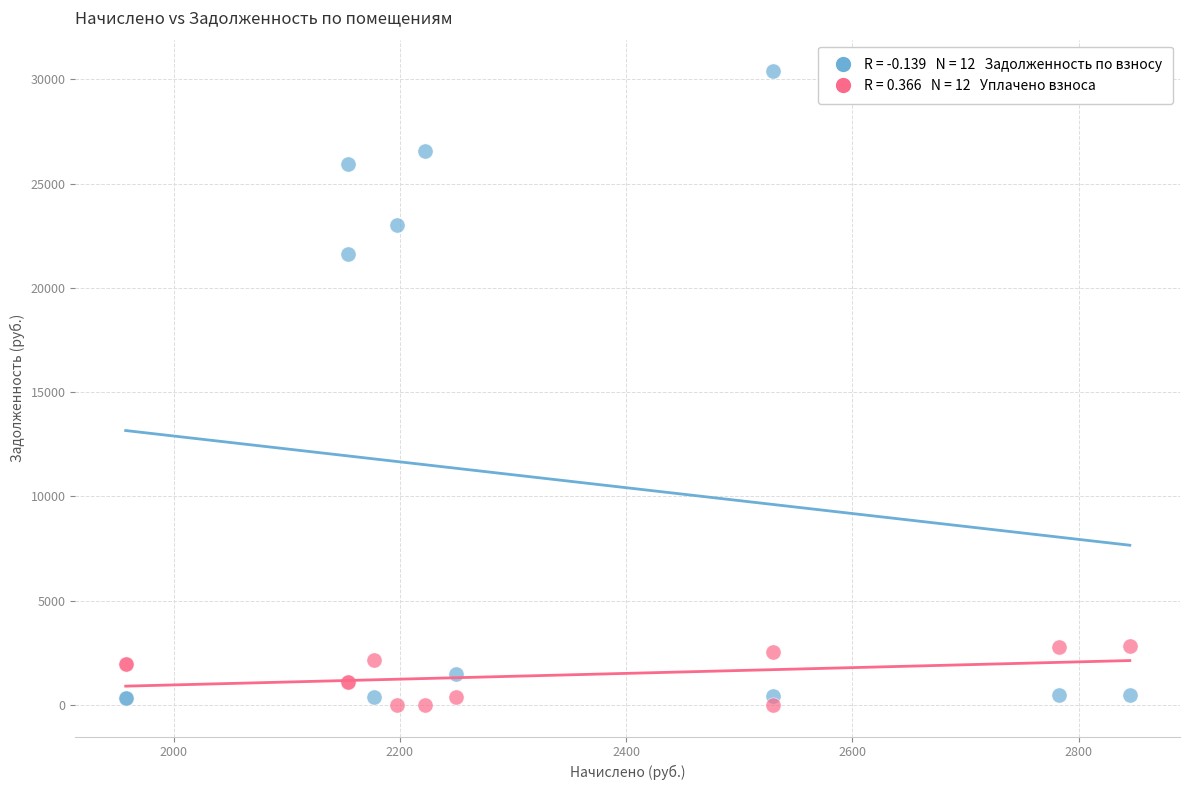

Across all series, what Y value is closest to 15189?

21629.3